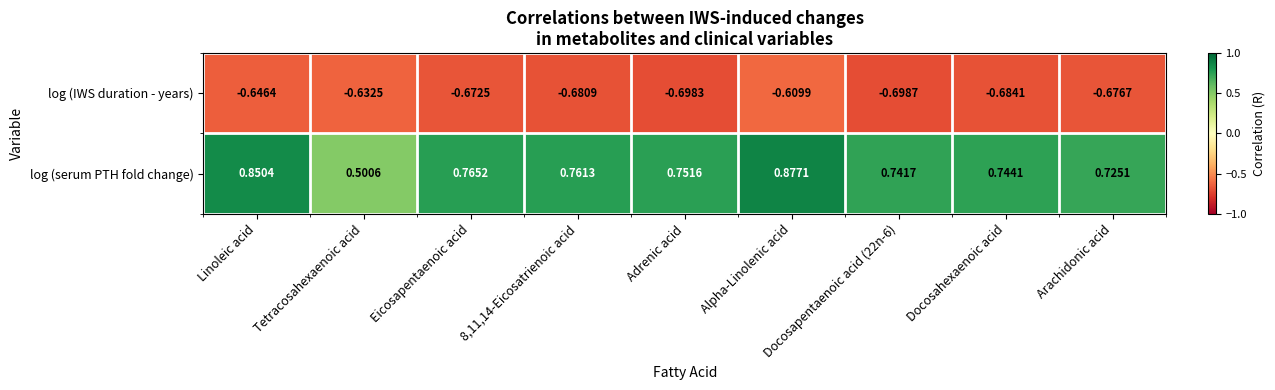

Which series changed the most between Eicosapentaenoic acid and Docosahexaenoic acid?

log (serum PTH fold change)